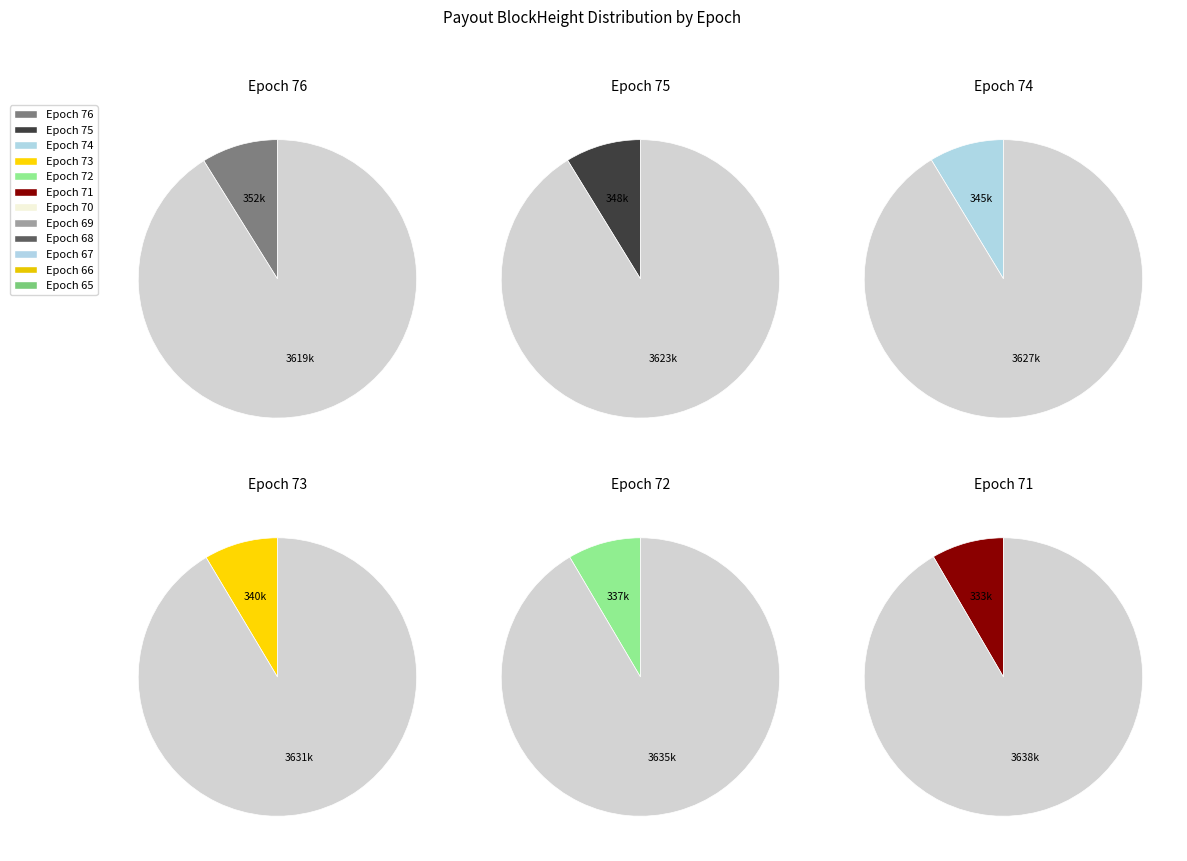

What percentage do Epoch 68 and Epoch 66 together represent?

16.0%